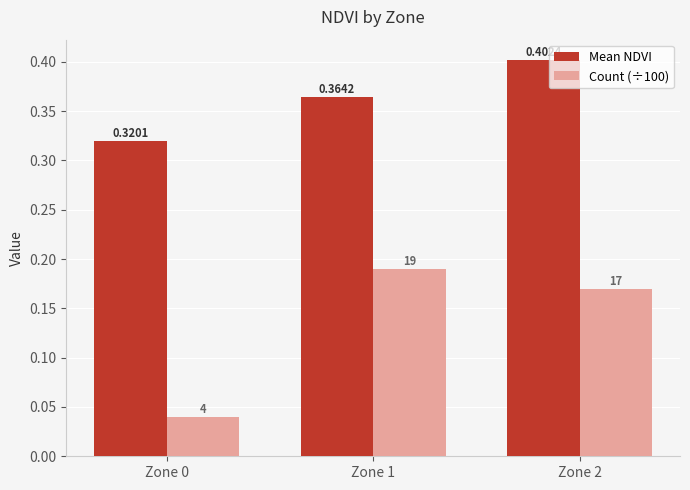

Which series has the largest total across all categories?

Mean NDVI